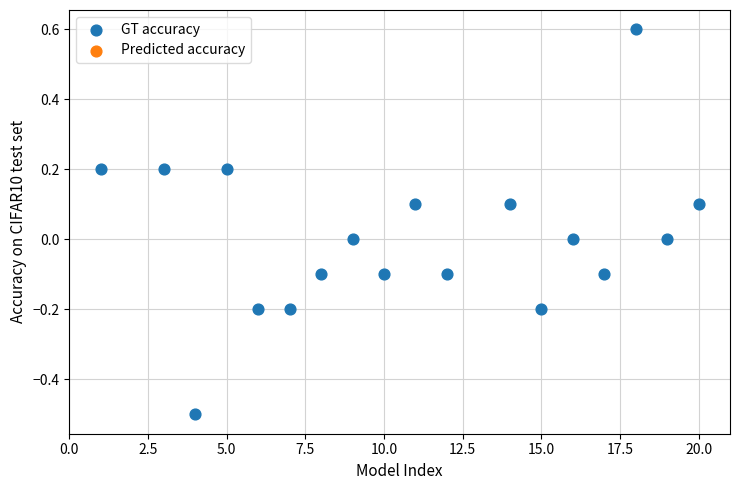

What is the range of Y values (max minus min)?

1.1